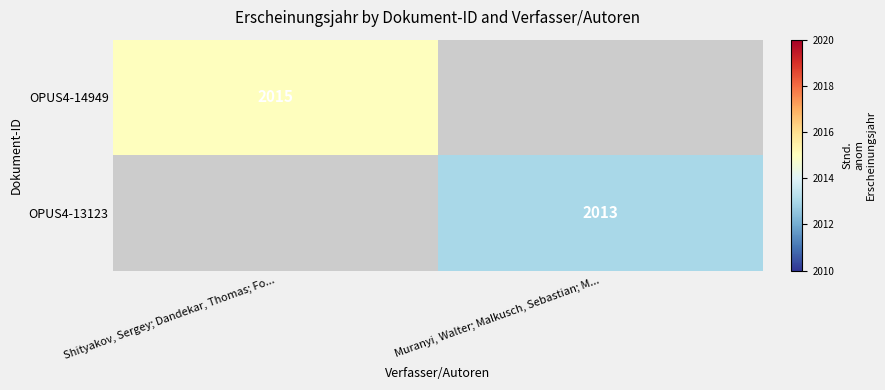

The value of OPUS4-13123 at Muranyi, Walter; Malkusch, Sebastian; M... is 1271. True or false?

False